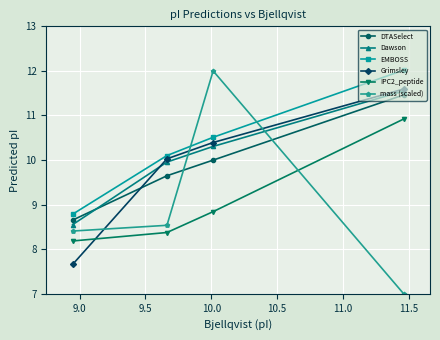

Reading right to left, extract all data points from this chart.

DTASelect: 11.5	10.0	9.6	8.7
Dawson: 11.6	10.3	10.0	8.6
EMBOSS: 12.0	10.5	10.1	8.8
Grimsley: 11.6	10.4	10.0	7.7
IPC2_peptide: 10.9	8.8	8.4	8.2
mass (scaled): 7.0	12.0	8.5	8.4